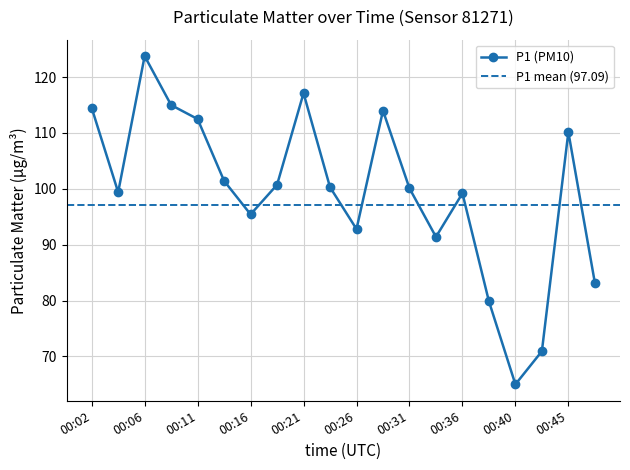

The chart shows a value of 117.1 at 00:21. True or false?

True